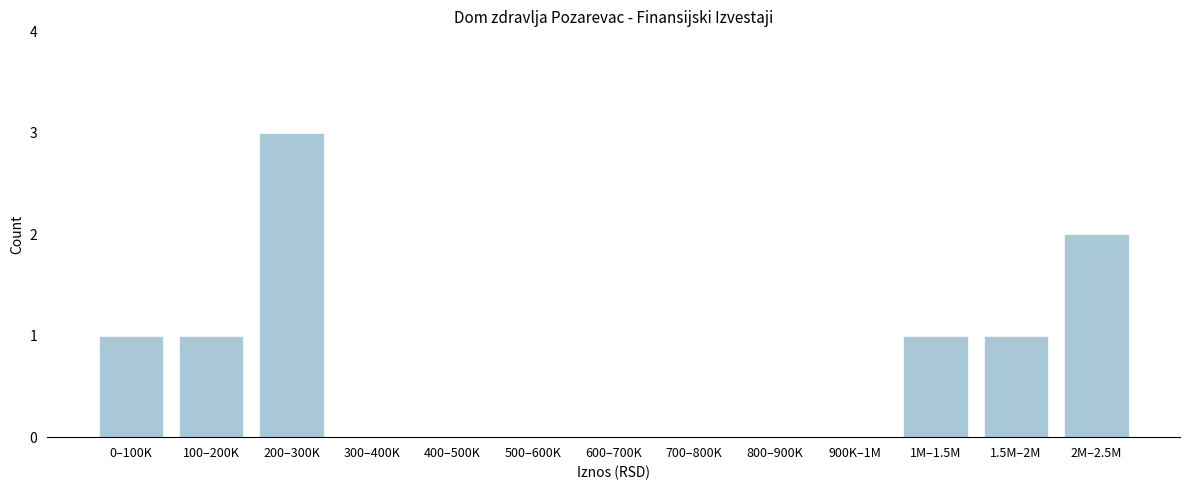

Reading left to right, transcribe all the data shown in this chart.

0–100K=1	100–200K=1	200–300K=3	300–400K=0	400–500K=0	500–600K=0	600–700K=0	700–800K=0	800–900K=0	900K–1M=0	1M–1.5M=1	1.5M–2M=1	2M–2.5M=2